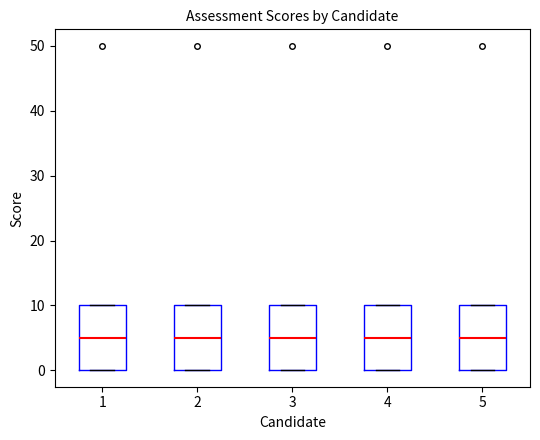

Reading left to right, transcribe this box plot: for each box, give where its median line is, the range the box spans, and where its two whiskers end, as read against the y-axis. The values are not printed on the chart, so give them approximately, as read against the axis.

1: median 5, box 0 to 10, whiskers 0 to 10
2: median 5, box 0 to 10, whiskers 0 to 10
3: median 5, box 0 to 10, whiskers 0 to 10
4: median 5, box 0 to 10, whiskers 0 to 10
5: median 5, box 0 to 10, whiskers 0 to 10